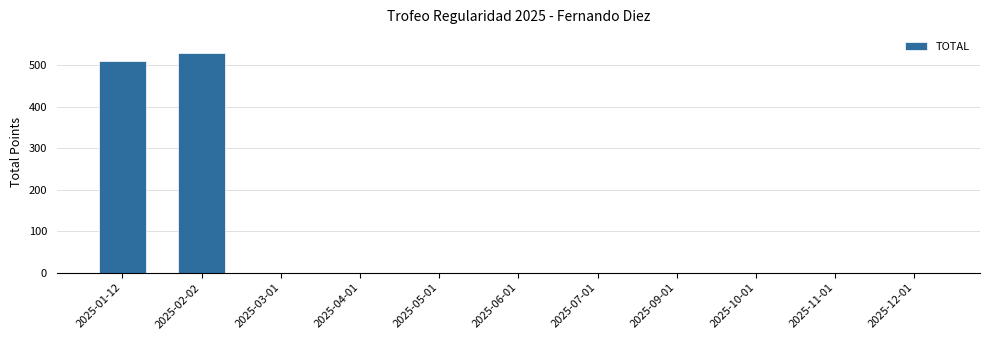

True or false: the data shows 219 at 2025-11-01.

False